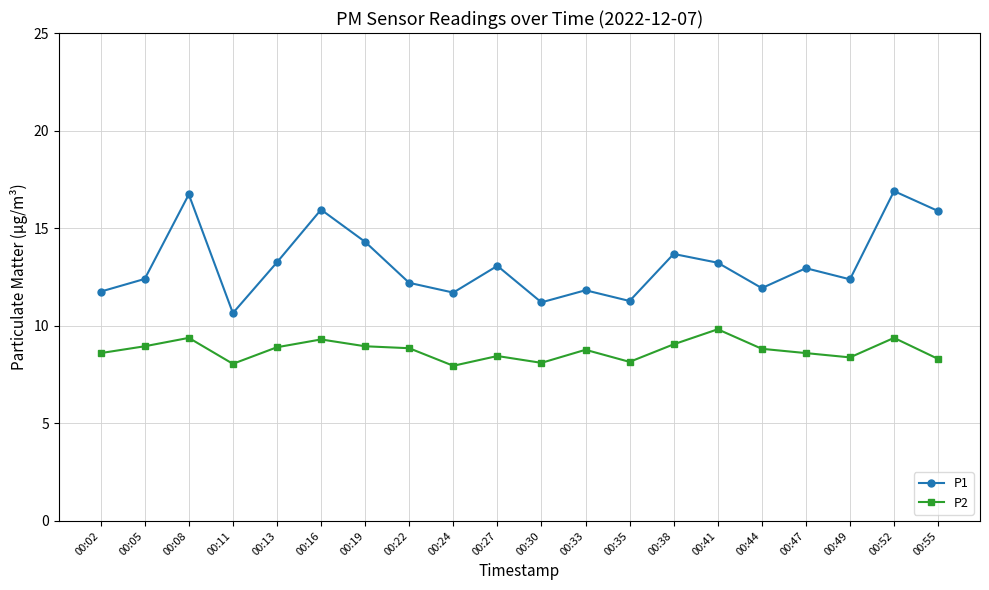

Rank the series by their maximum value, from highest to lowest.

P1, P2